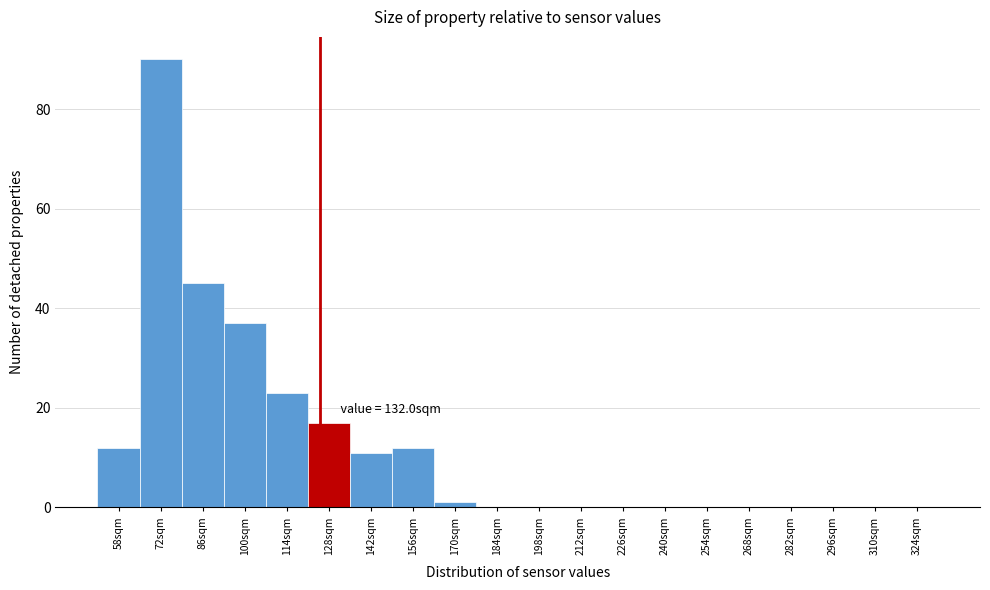

Reading left to right, list all the values displayed in this chart.

58sqm=12	72sqm=90	86sqm=45	100sqm=37	114sqm=23	128sqm=17	142sqm=11	156sqm=12	170sqm=1	184sqm=0	198sqm=0	212sqm=0	226sqm=0	240sqm=0	254sqm=0	268sqm=0	282sqm=0	296sqm=0	310sqm=0	324sqm=0